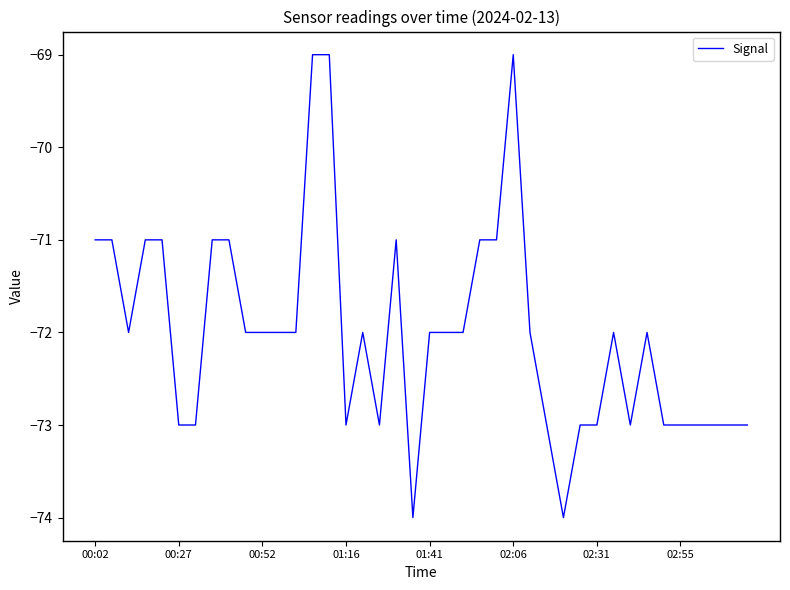

What is the greatest value displayed?

-69